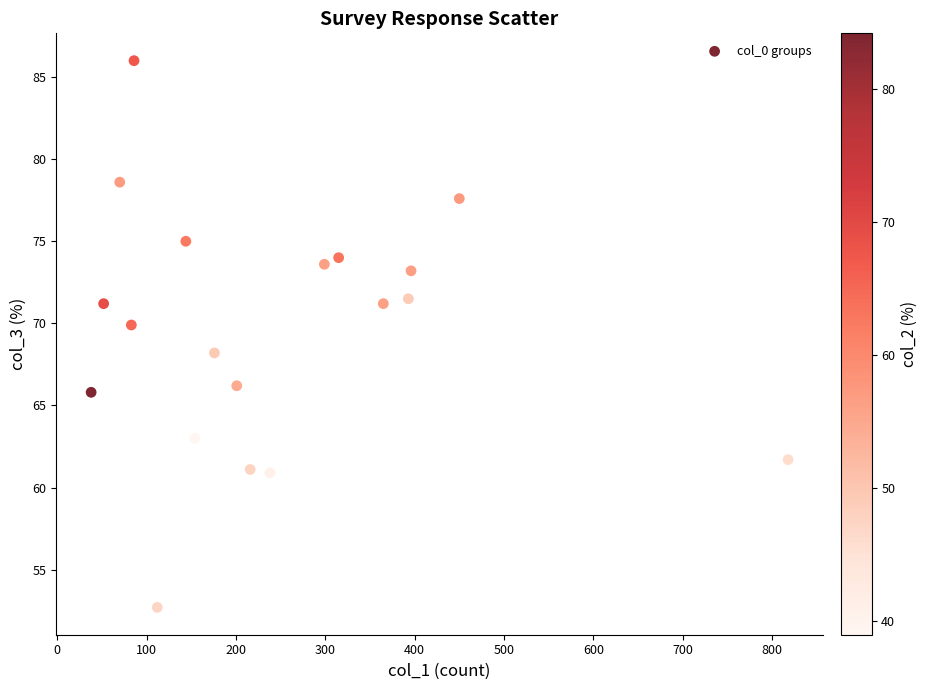

What is the range of Y values (max minus min)?

33.3